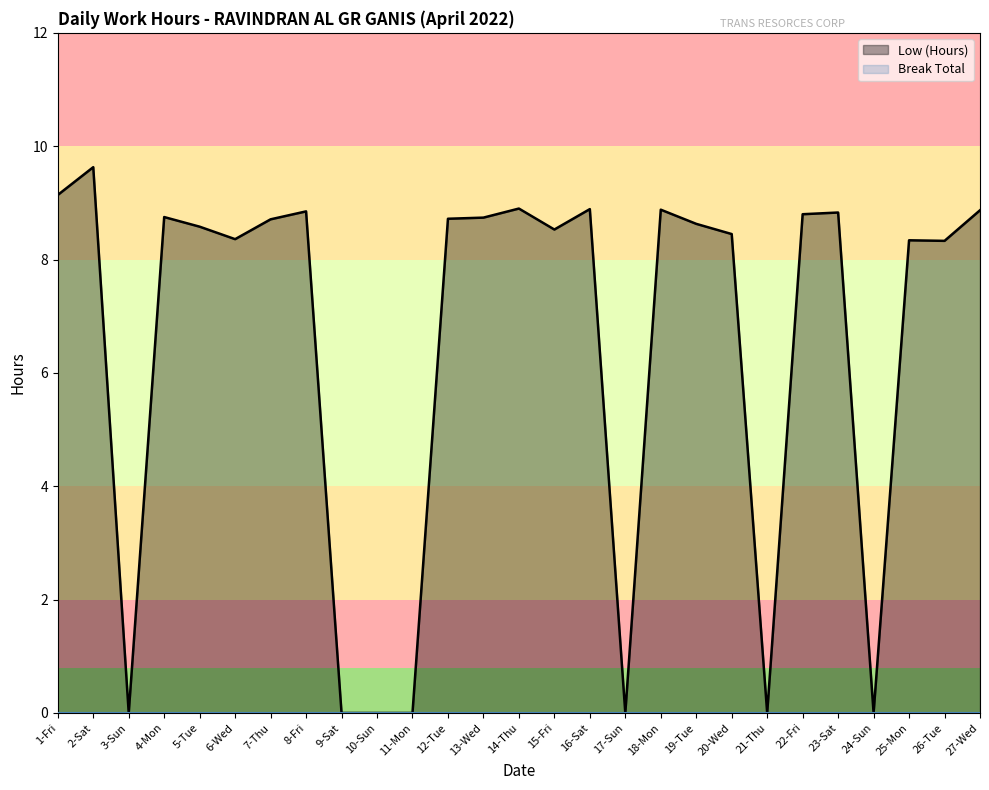

What is the sum of the Low (Hours) values at 23-Sat and 24-Sun?

8.8